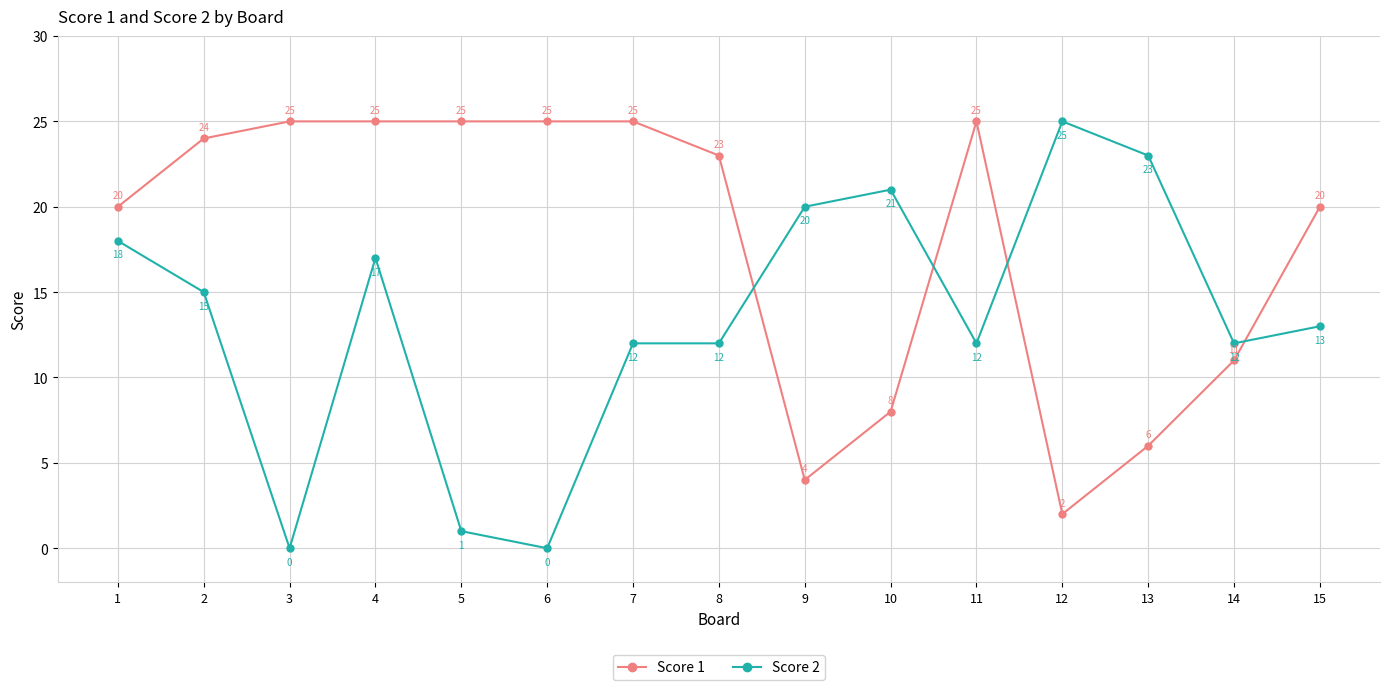

Rank the series at 9 from lowest to highest value.

Score 1, Score 2